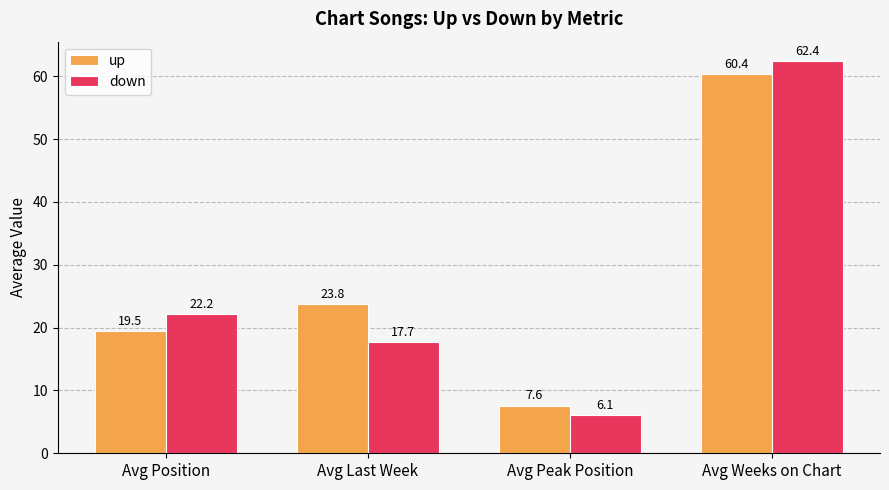

True or false: down has a value of 22.2 at Avg Position.

True